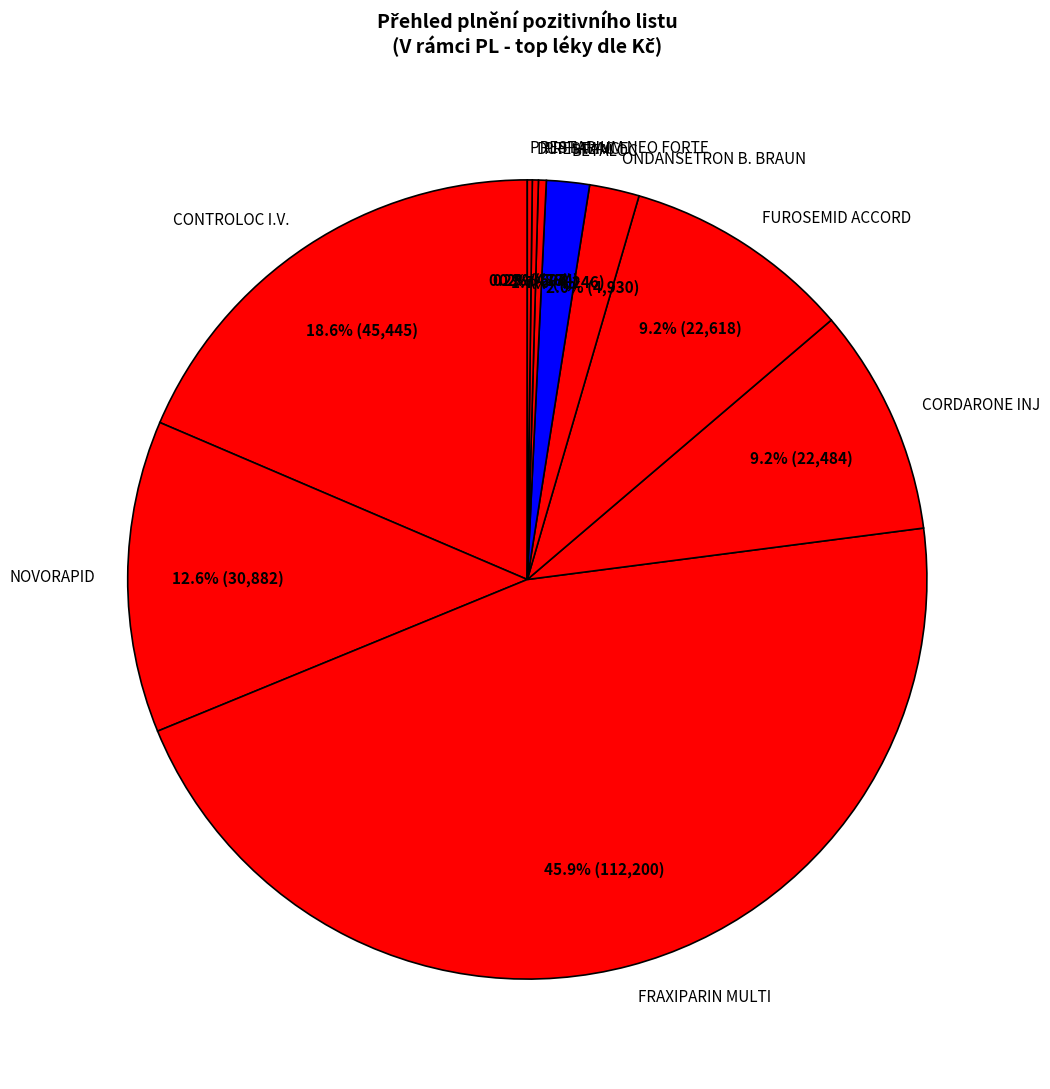

To the nearest percent, what is the average slice percentage?

10%